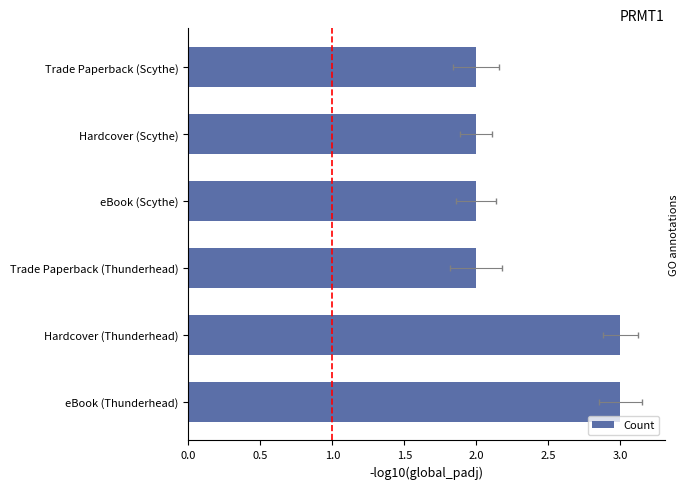

Count the number of values greater than 2.

2